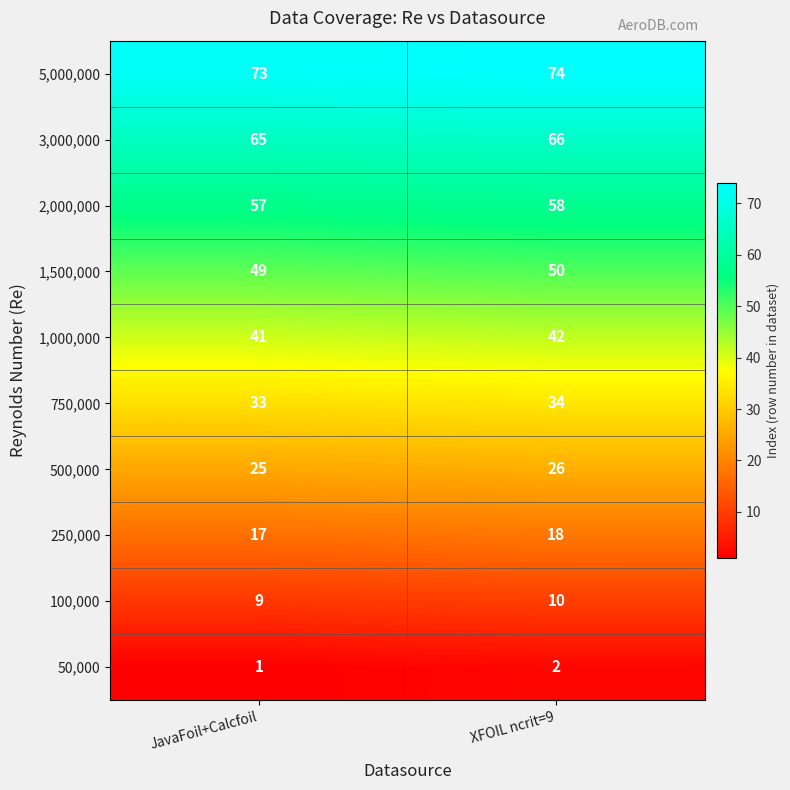

How many categories are shown in the chart?

2